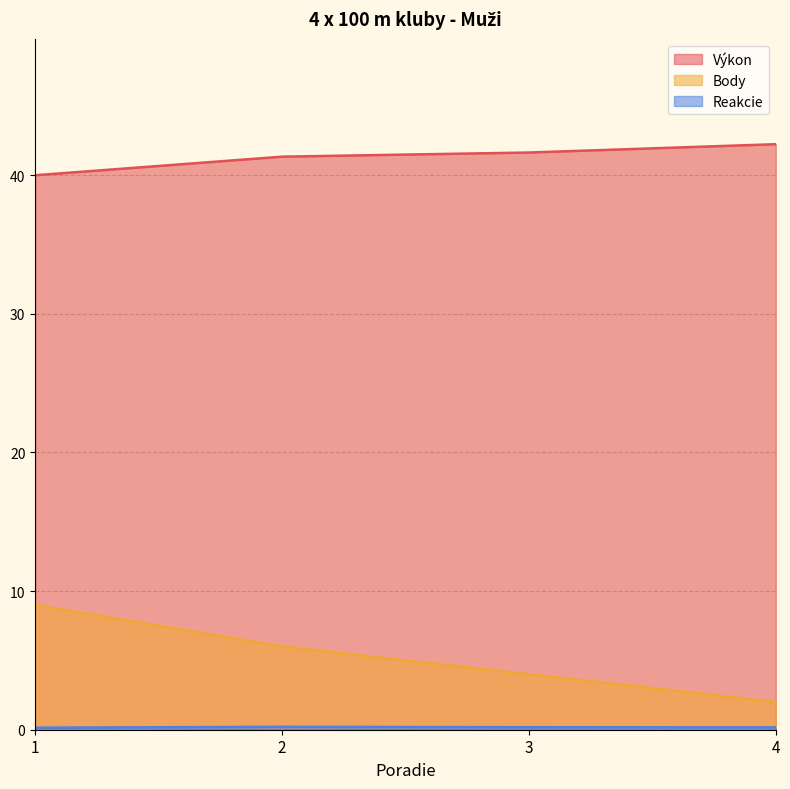

Between 2 and 4, which series saw the biggest shift?

Body